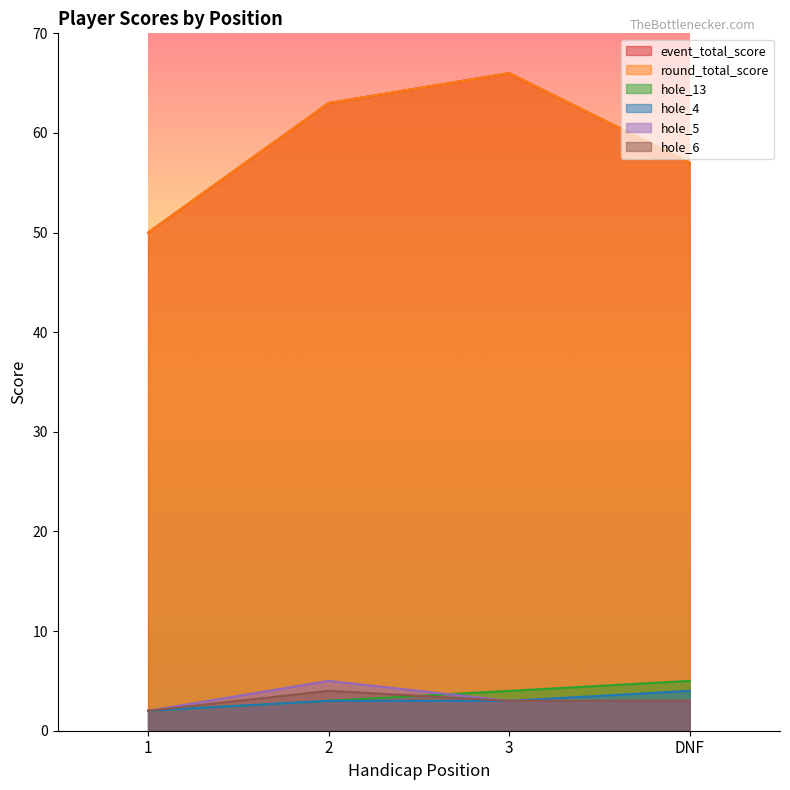

True or false: event_total_score and hole_6 cross at least once.

False